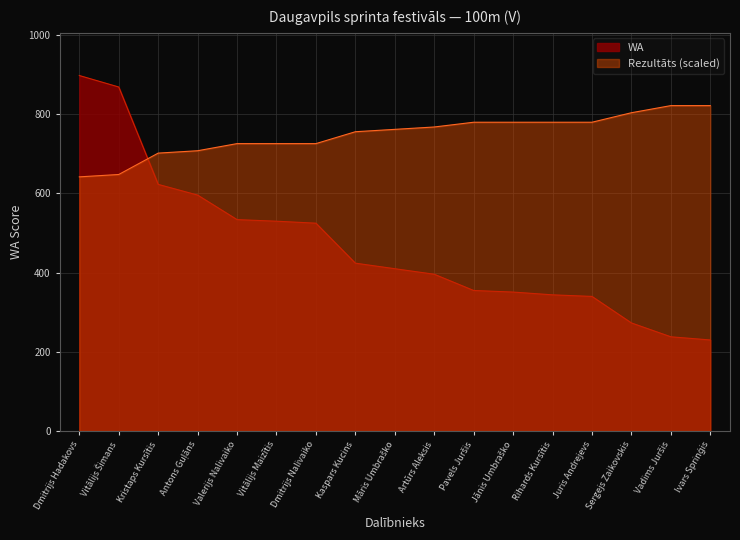

The Rezultāts series shows 822 at Ivars Sprinģis. True or false?

True